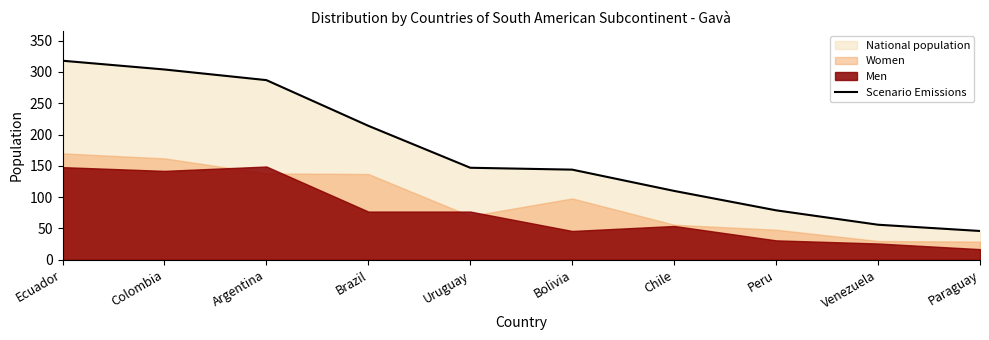

What is the lowest value of the Scenario Emissions series?

46